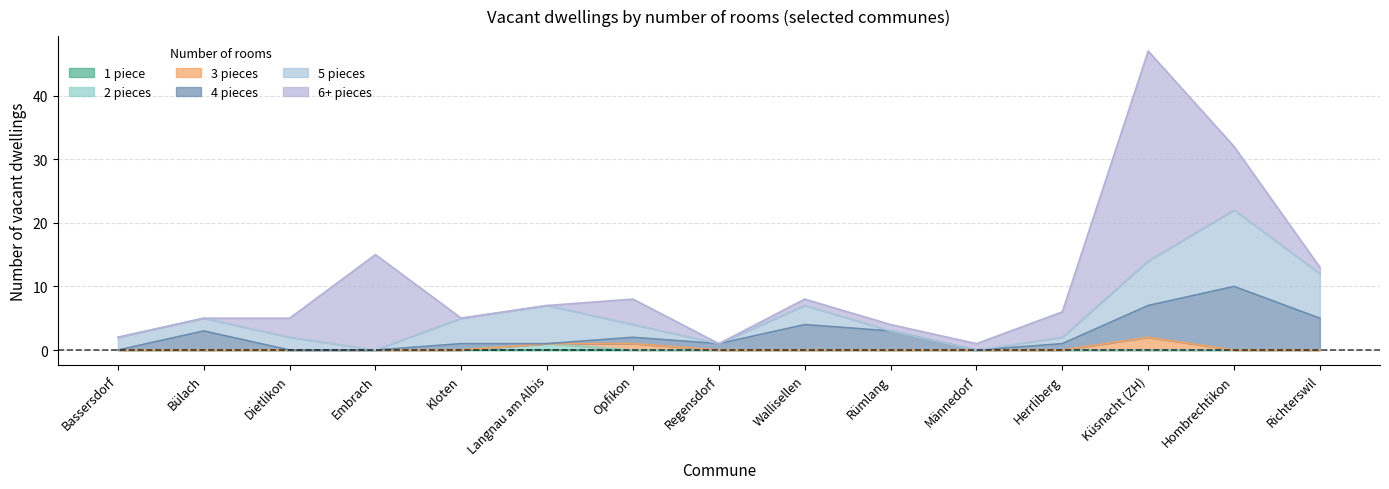

Reading right to left, extract all data points from this chart.

1 piece: 0	0	0	0	0	0	0	0	0	0	0	0	0	0	0
2 pieces: 0	0	0	0	0	0	0	0	0	1	0	0	0	0	0
3 pieces: 0	0	2	0	0	0	0	0	1	0	0	0	0	0	0
4 pieces: 5	10	5	1	0	3	4	1	1	0	1	0	0	3	0
5 pieces: 7	12	7	1	0	0	3	0	2	6	4	0	2	2	2
6+ pieces: 1	10	33	4	1	1	1	0	4	0	0	15	3	0	0